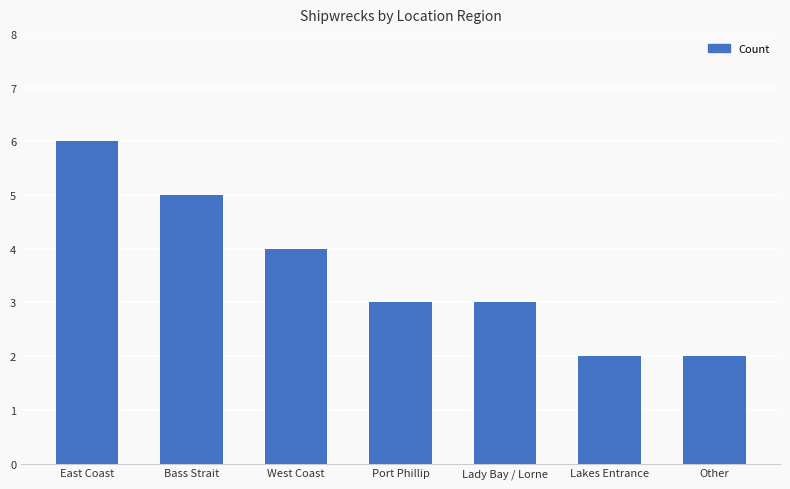

How many values are between 2 and 5?

6